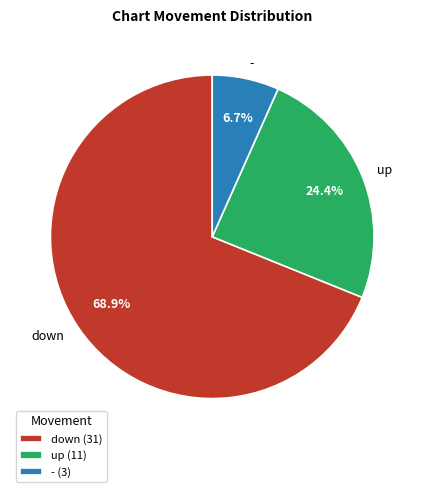

Which slice is the smallest?

-